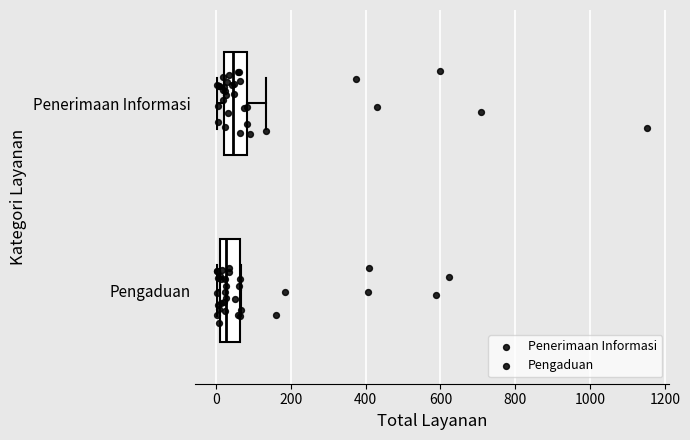

Reading bottom to top, transcribe this box plot: for each box, give where its median line is, the range the box spans, and where its two whiskers end, as read against the x-axis. The values are not printed on the chart, so give them approximately, as read against the axis.

Pengaduan: median 20 (just right of the box's left edge), box 20 to 60, whiskers 0 to 60
Penerimaan Informasi: median 40, box 20 to 80, whiskers 0 to 140